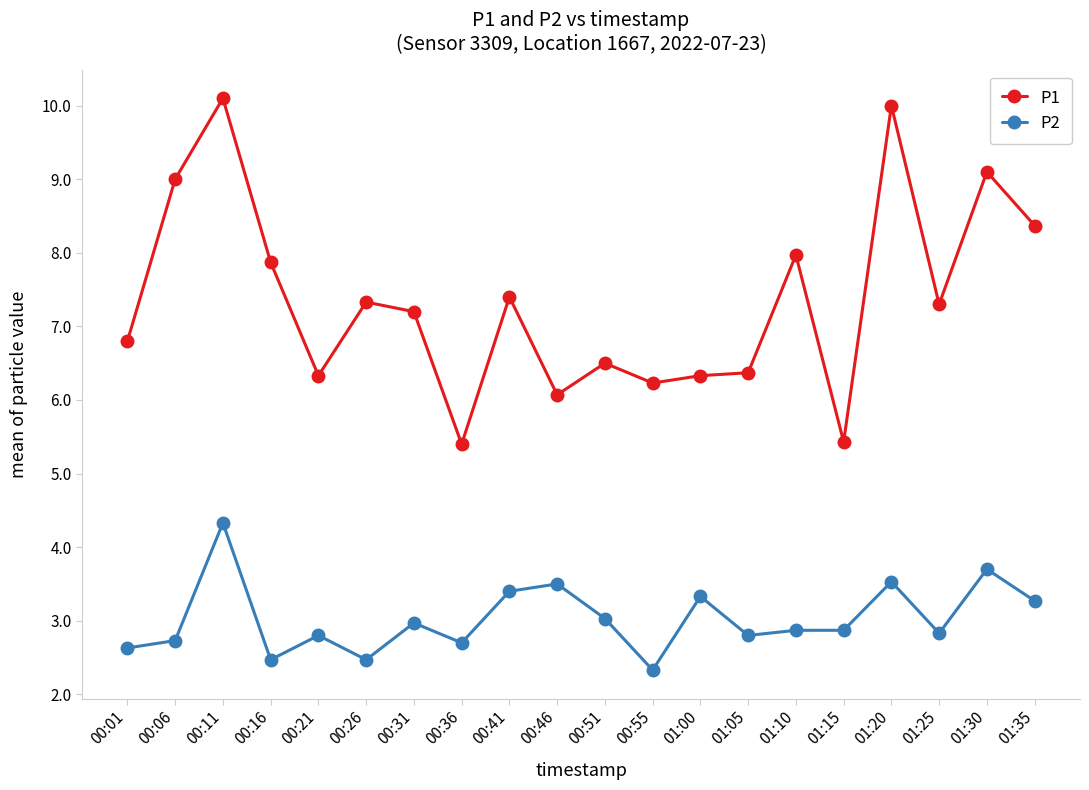

Rank the series by their average value, from highest to lowest.

P1, P2